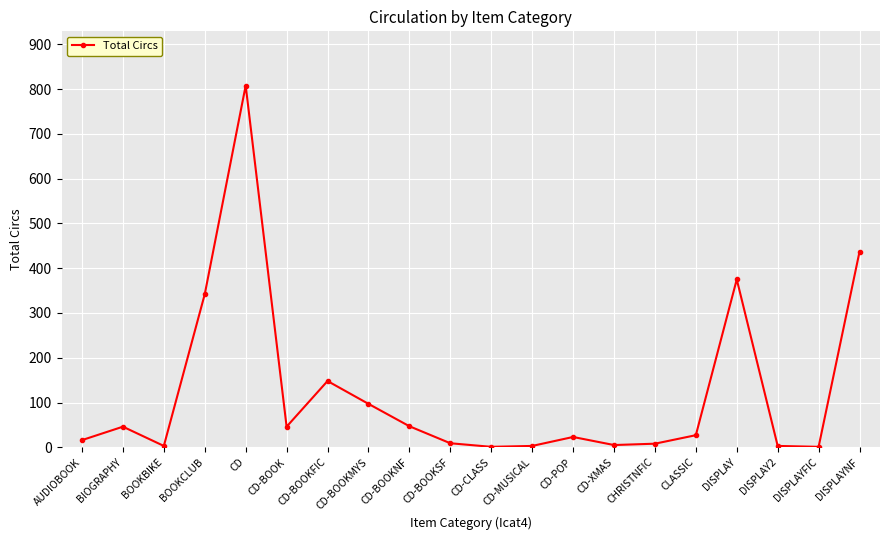

What is the change in value from AUDIOBOOK to BOOKBIKE?

-13